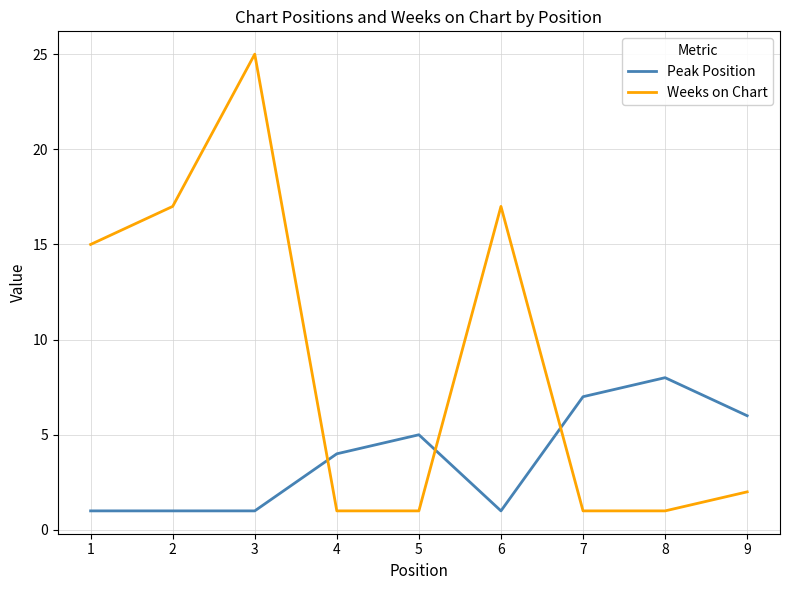

Which series changed the most between 5 and 6?

Weeks on Chart